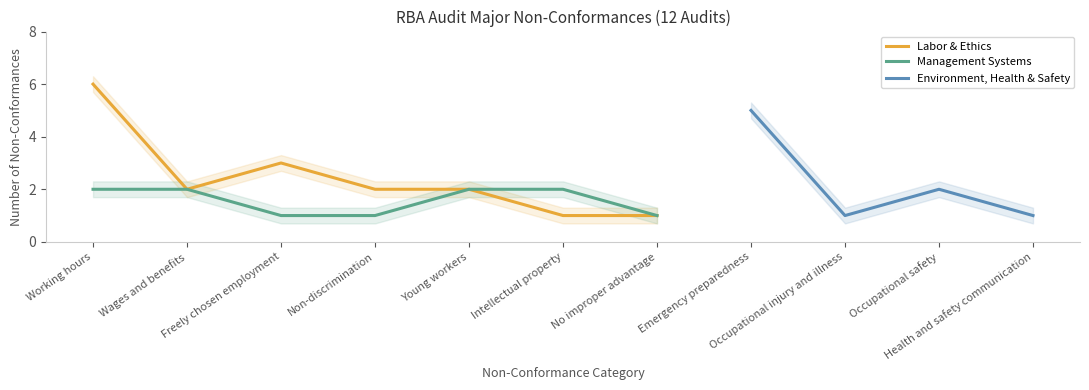

At how many categories does at least one series exceed 4?

2